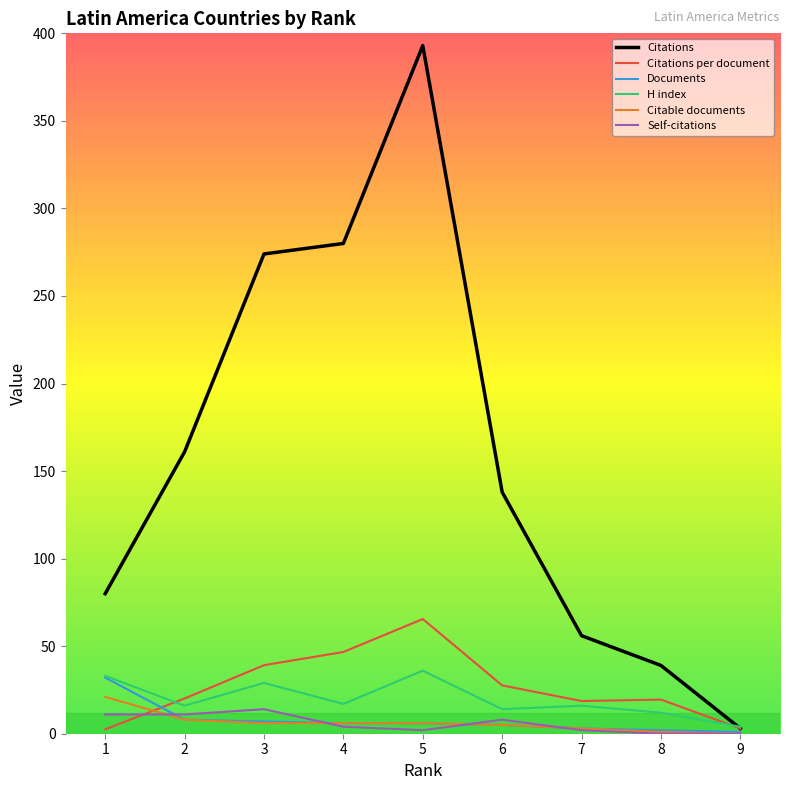

How many data points does each series have?

9